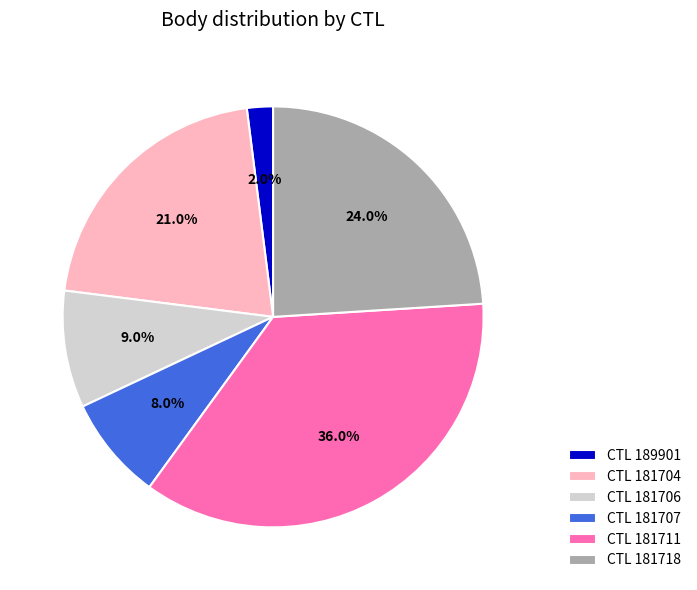

Rank the categories by value from highest to lowest.

CTL 181711, CTL 181718, CTL 181704, CTL 181706, CTL 181707, CTL 189901